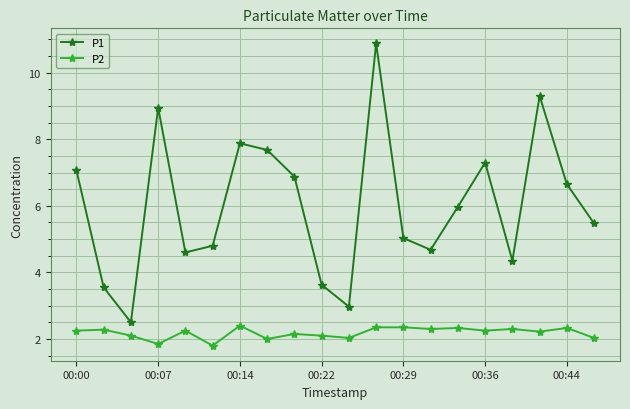

How many distinct data groups are displayed?

2